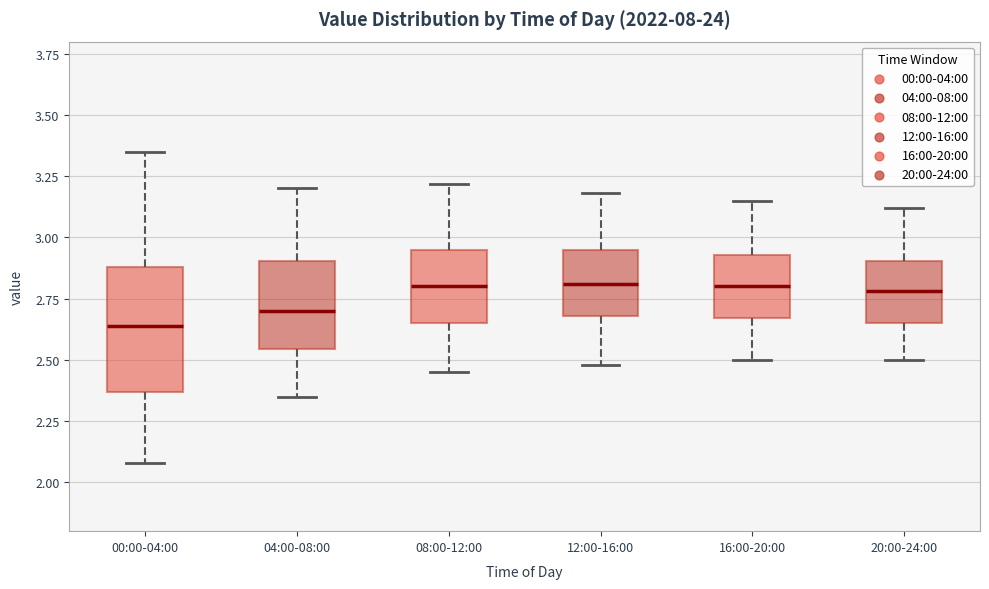

Reading left to right, read every box against the y-axis: the position of its median line, the range the box covers, and the ends of its whiskers. The values are not printed on the chart, so give them approximately, as read against the axis.

00:00-04:00: median 2.65, box 2.35 to 2.90, whiskers 2.10 to 3.35
04:00-08:00: median 2.70, box 2.55 to 2.90, whiskers 2.35 to 3.20
08:00-12:00: median 2.80, box 2.65 to 2.95, whiskers 2.45 to 3.20
12:00-16:00: median 2.80, box 2.70 to 2.95, whiskers 2.50 to 3.20
16:00-20:00: median 2.80, box 2.65 to 2.95, whiskers 2.50 to 3.15
20:00-24:00: median 2.80, box 2.65 to 2.90, whiskers 2.50 to 3.10